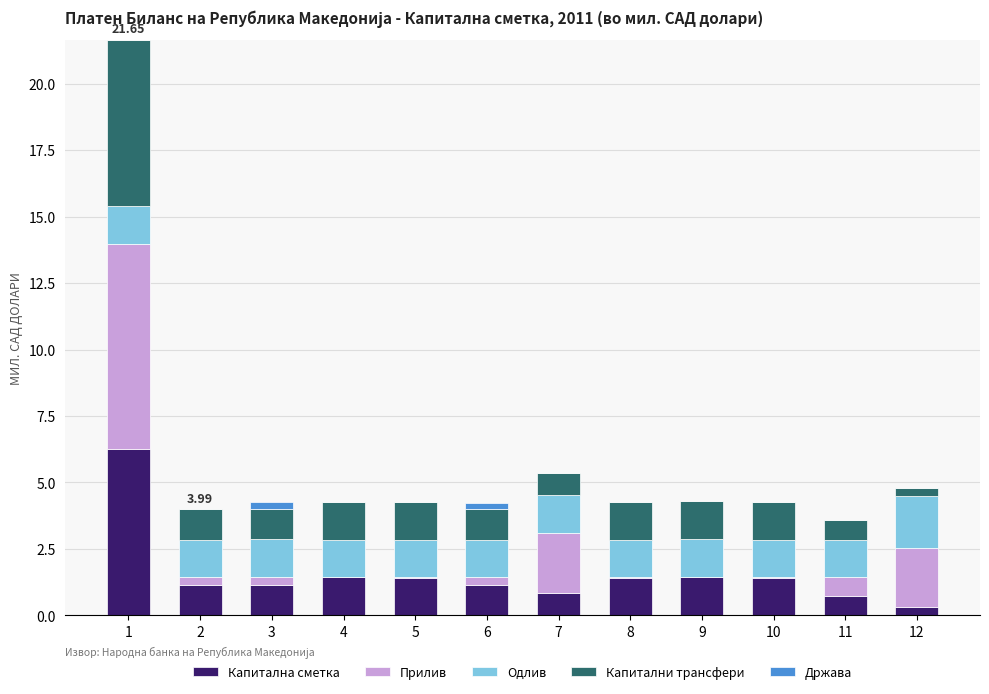

What is the total value across all series at 1?

21.7